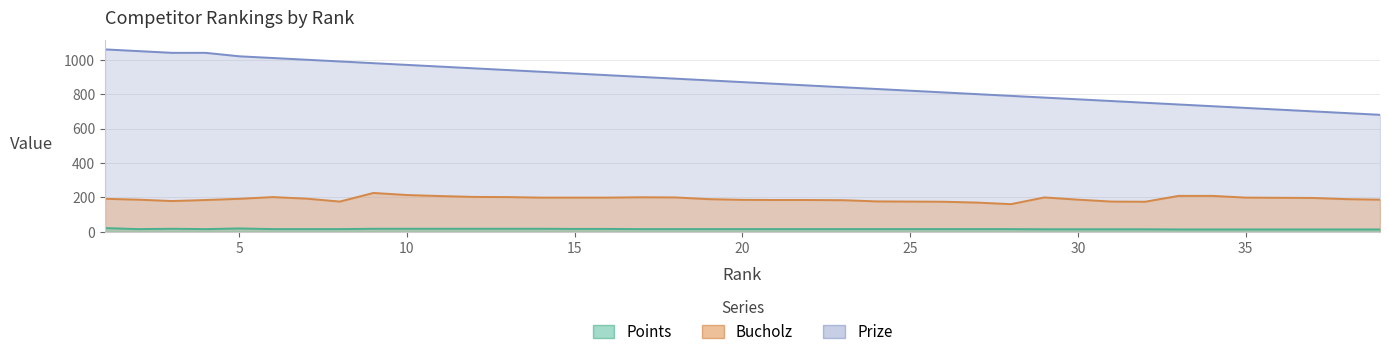

What is the difference between the second highest and minimum values in the Prize series?

370